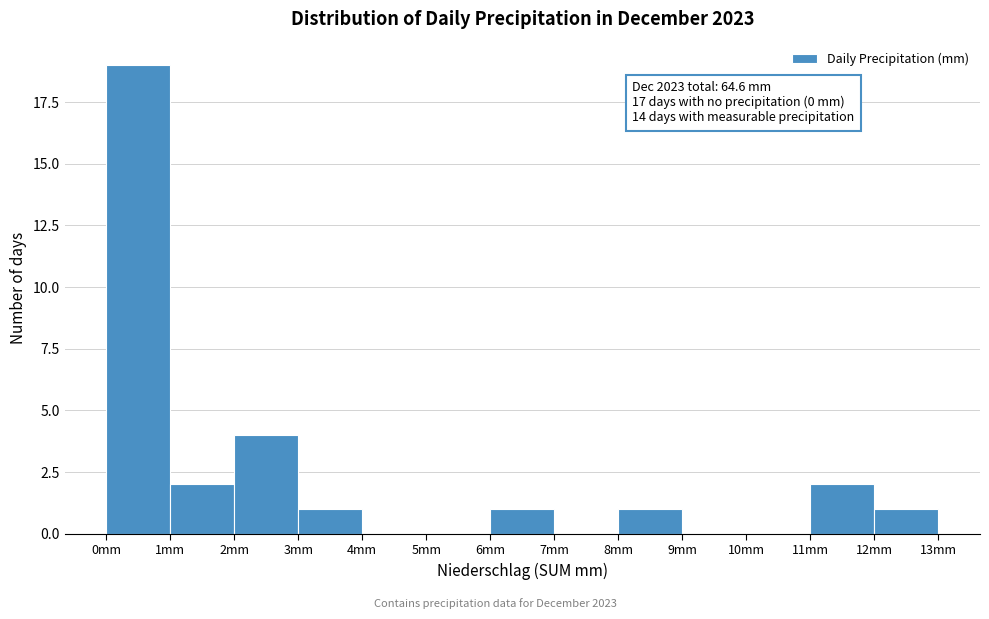

Which range on the x-axis has the tallest bar?

0 to 1